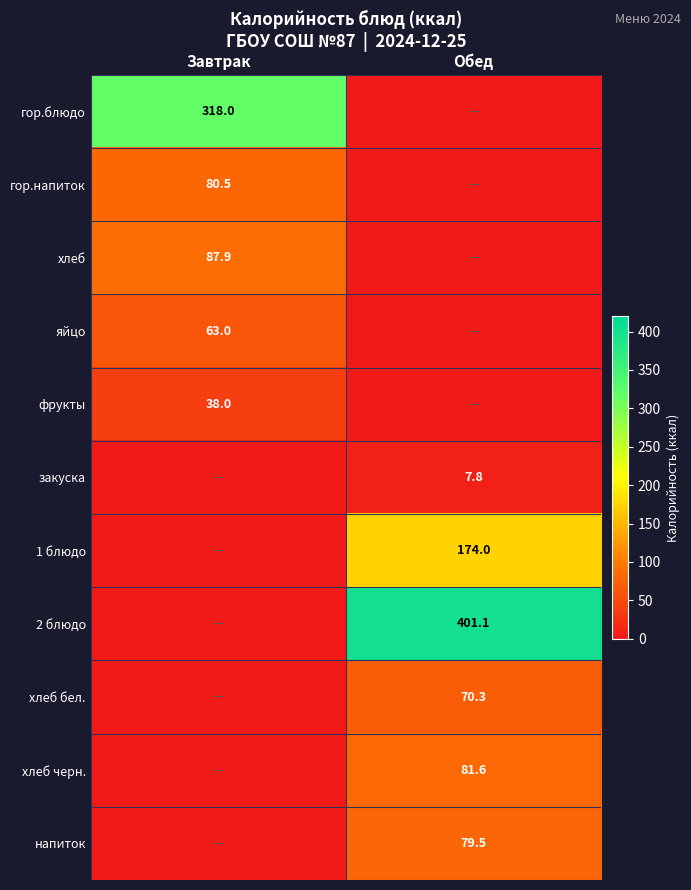

Is the value of хлеб бел. at Обед greater than the value of закуска at Обед?

Yes